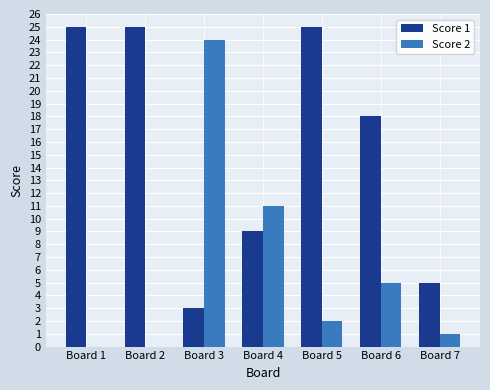

What is the spread (max minus min) of values at Board 2?

25